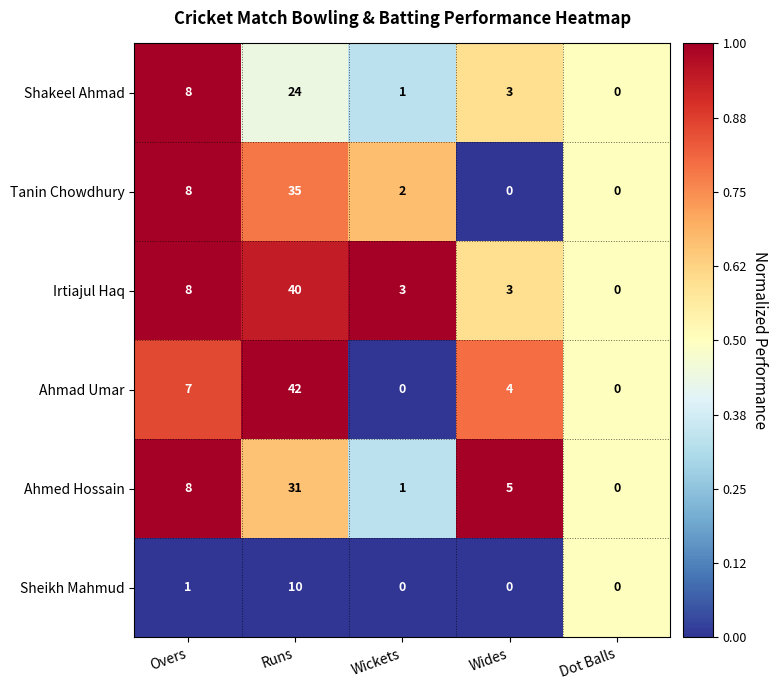

At which label is Irtiajul Haq closest to 20?

Overs